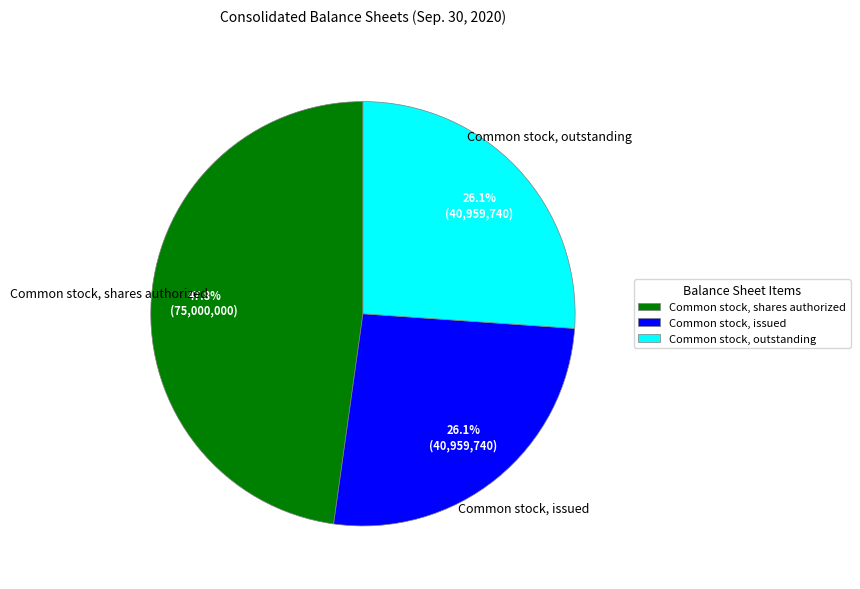

What portion of the pie excludes Common stock, outstanding?

73.9%